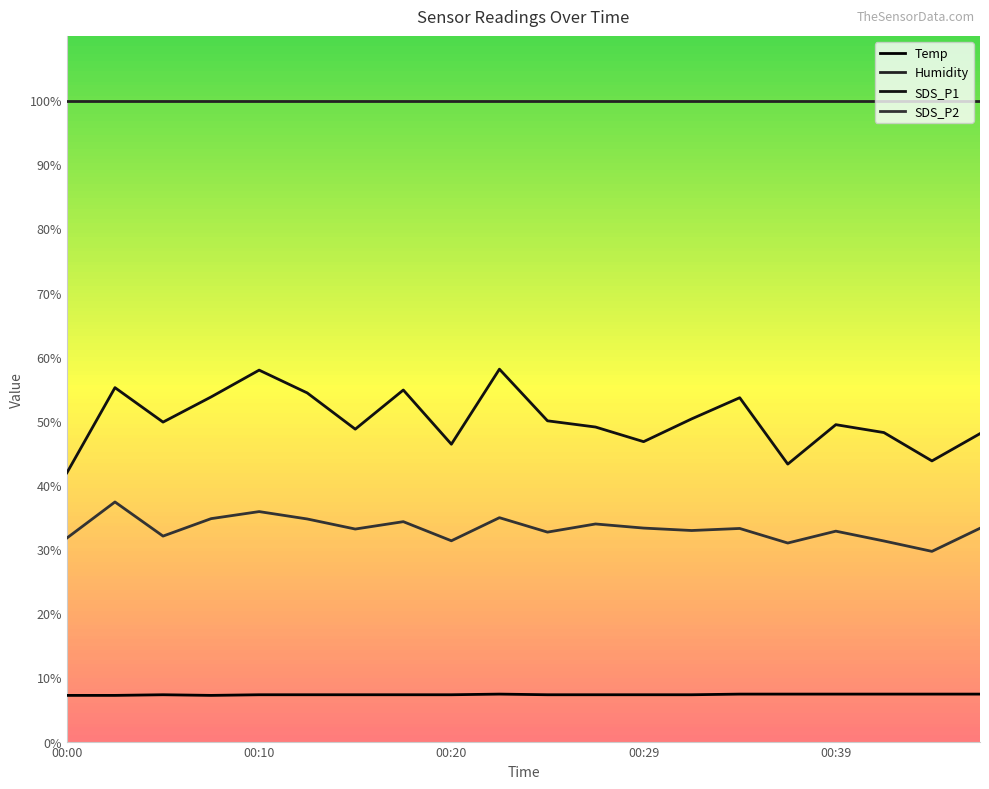

True or false: Temp and SDS_P1 cross at least once.

False